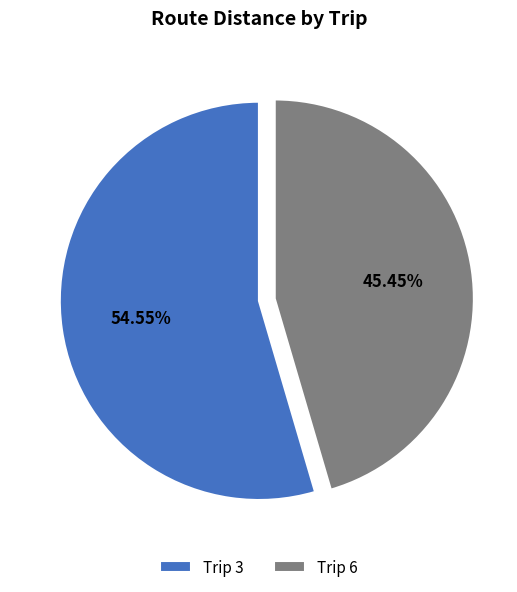

Is there any slice that represents more than half of the pie?

Yes